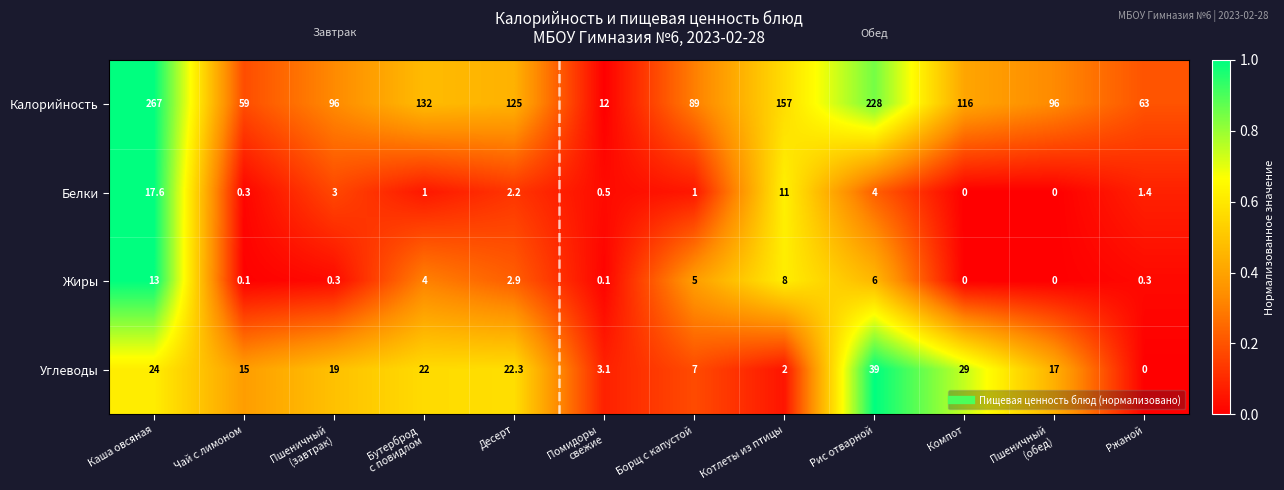

What is the spread (max minus min) of values at Рис отварной?

224.0